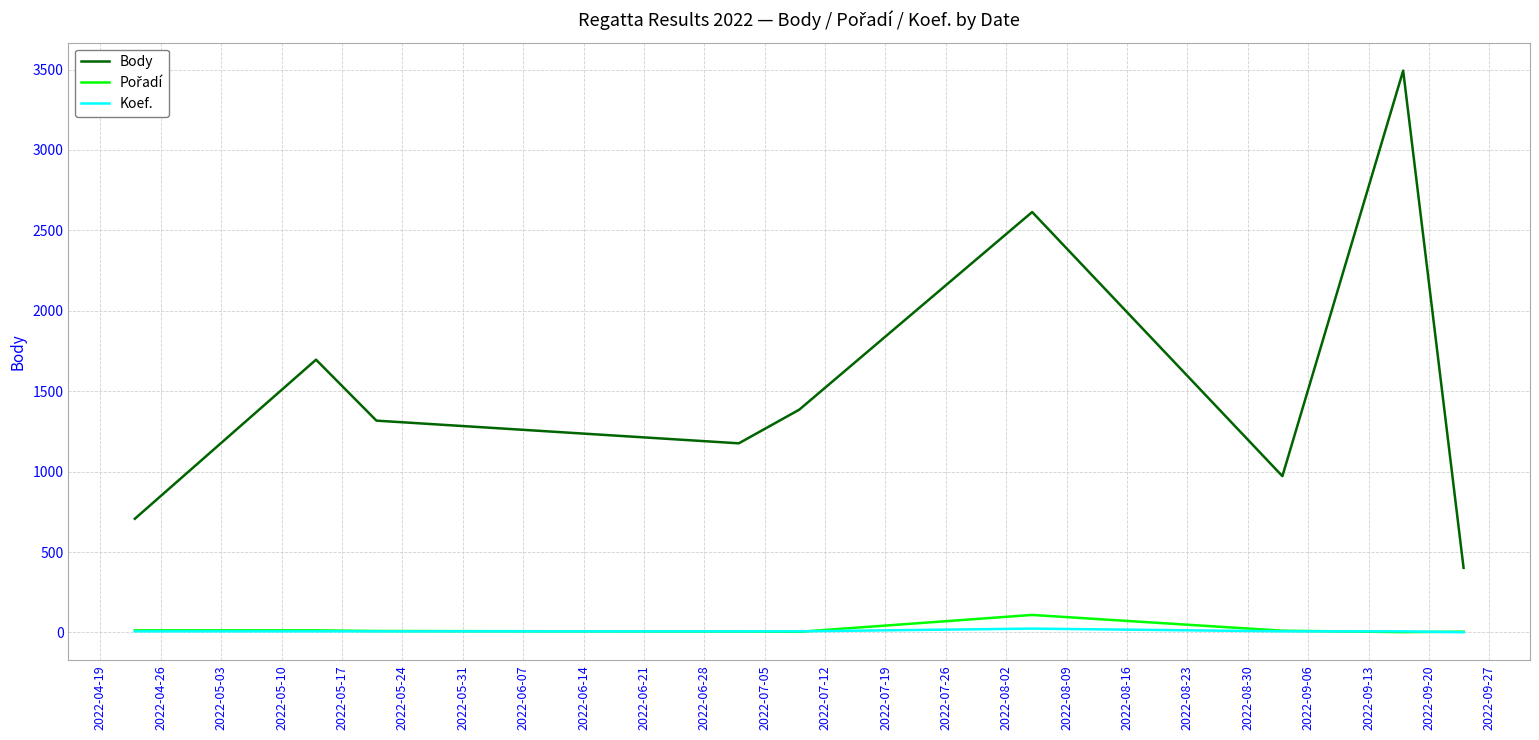

Which series has the largest total across all categories?

Body